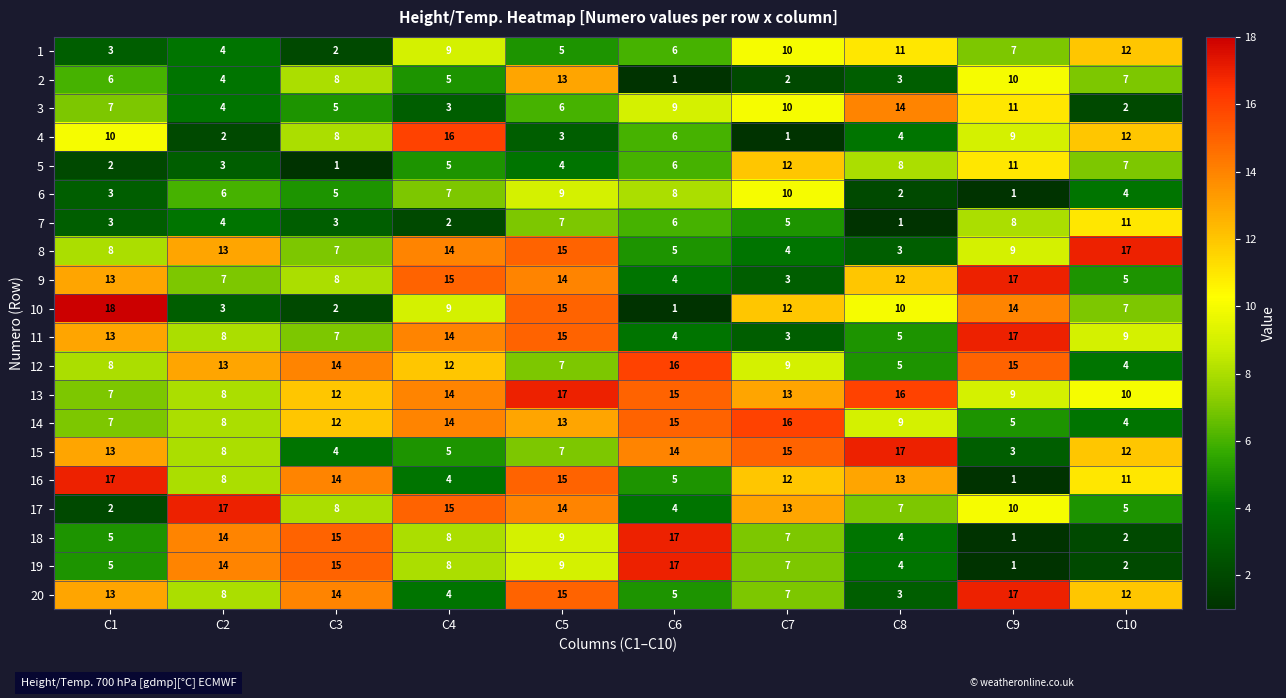

Which series has the largest total across all categories?

13